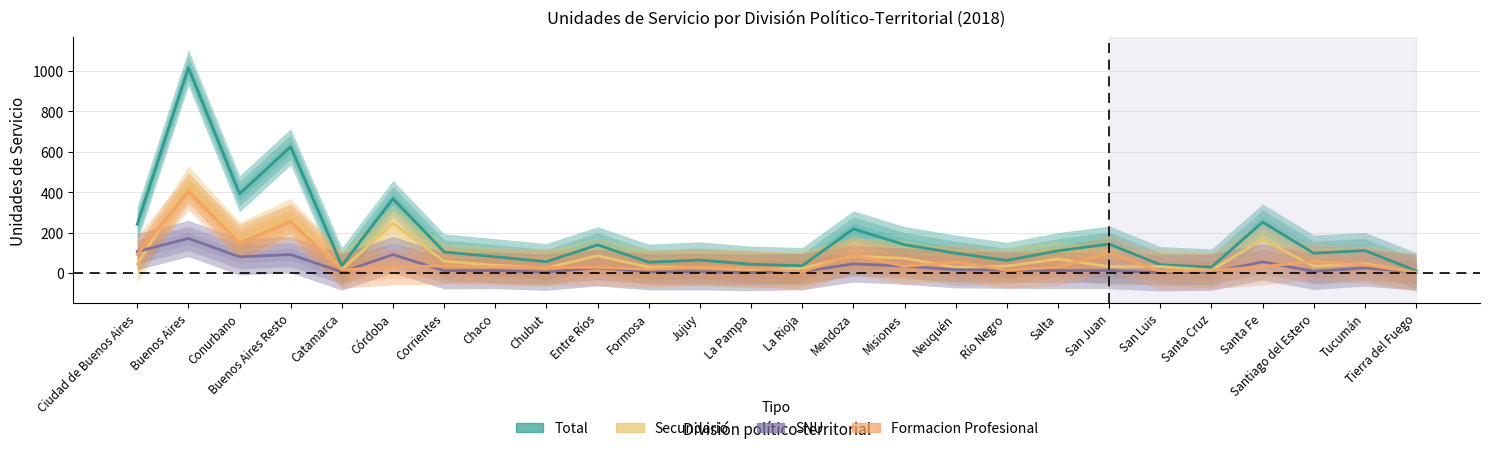

Does the chart display data point markers on the line(s)?

No